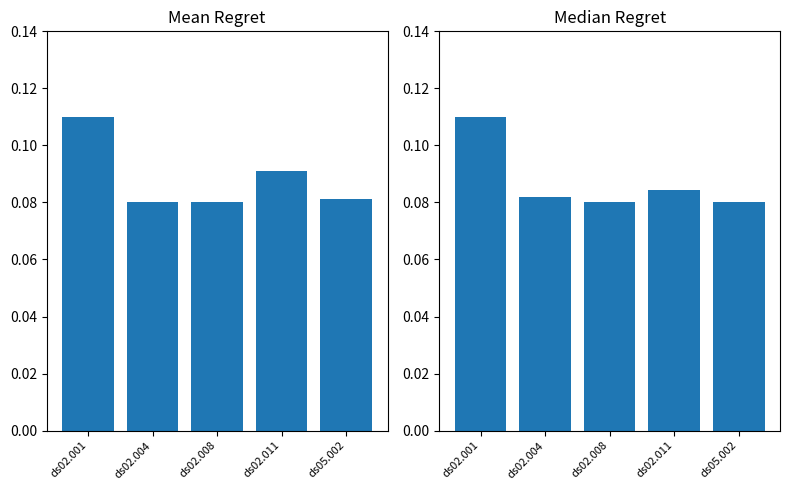

The col_18 series shows 0.1 at ds02.011. True or false?

True